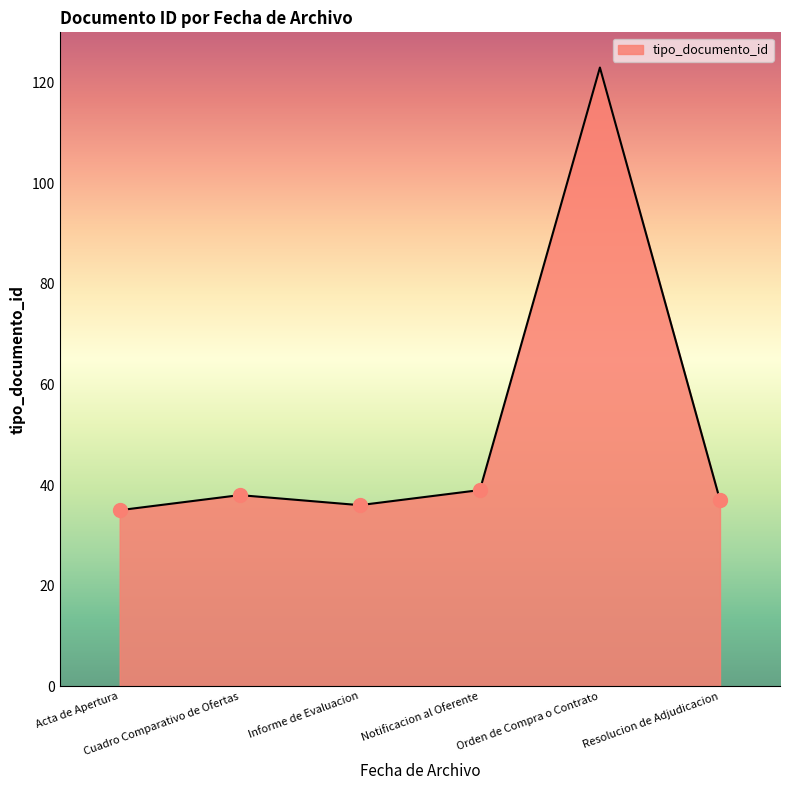

Reading left to right, transcribe all the data shown in this chart.

35	38	36	39	123	37